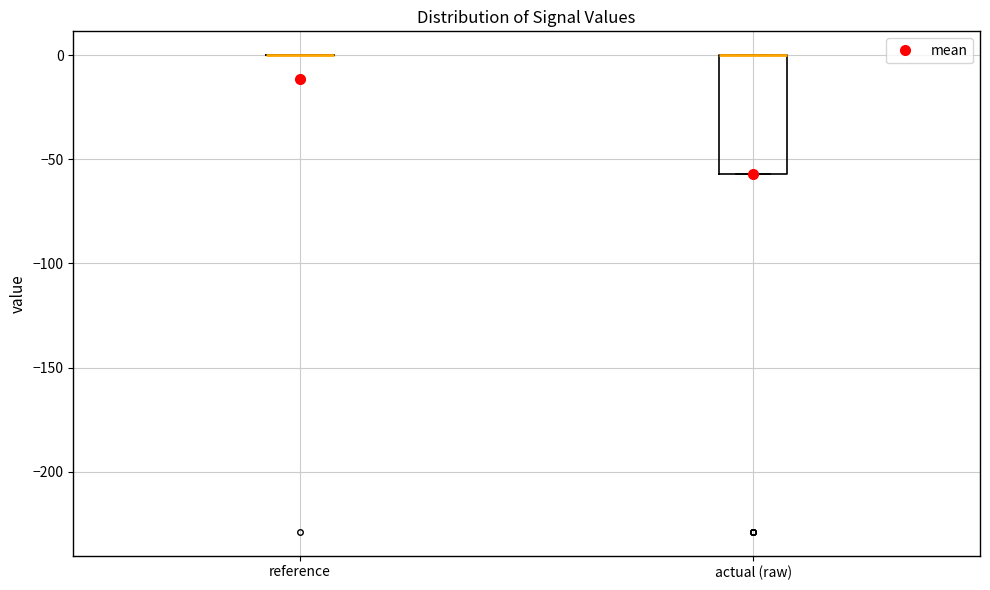

Where is the lower edge of the box for actual (raw) on the y-axis? The values are not printed on the chart, so give them approximately, as read against the axis.

-55